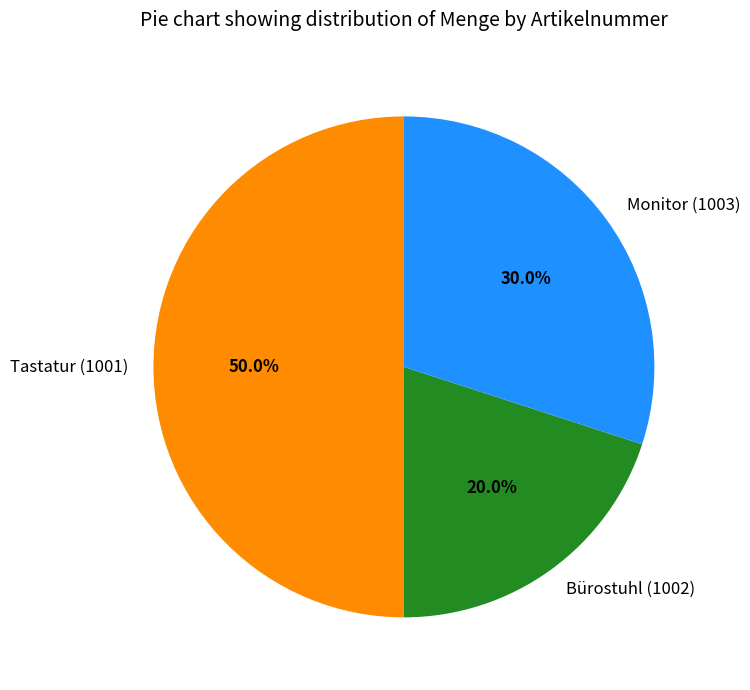

Which slice is the largest?

Tastatur (1001)